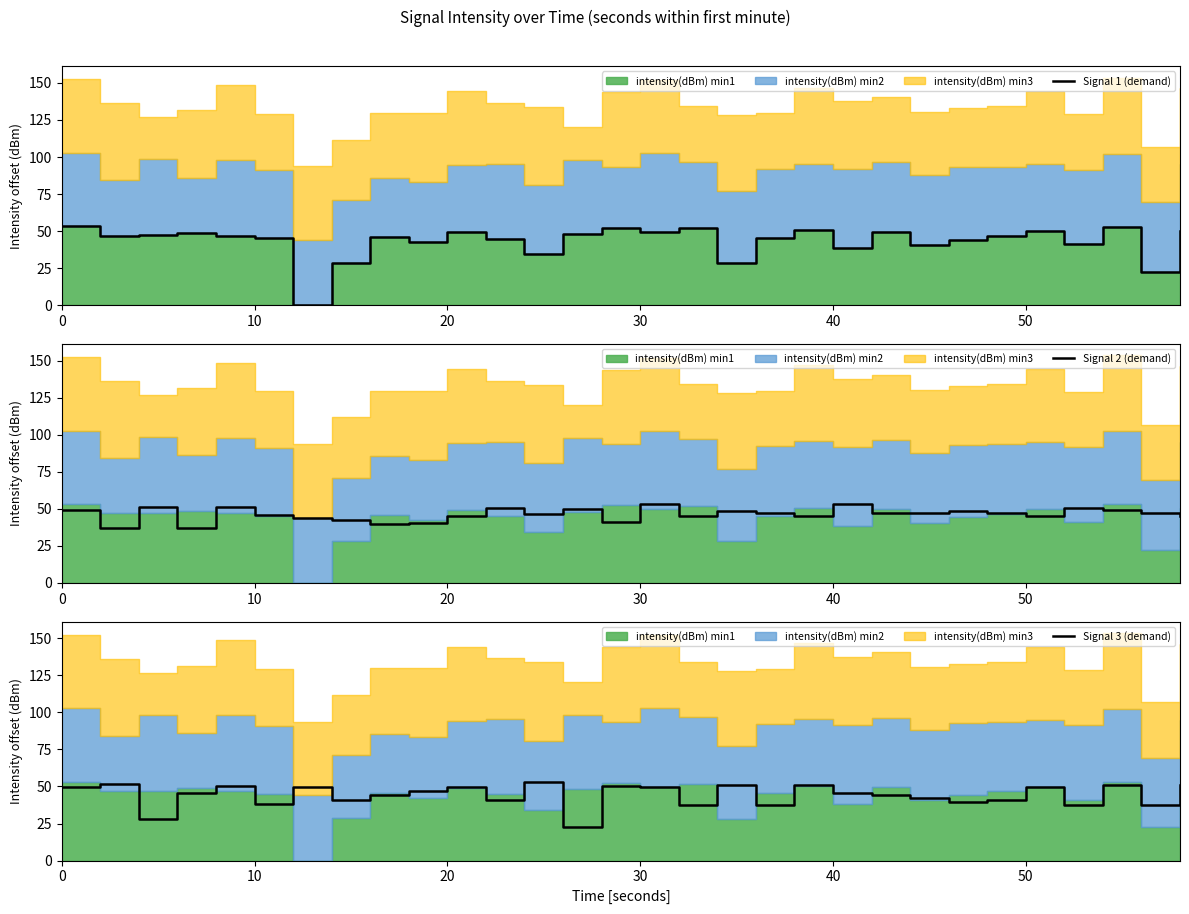

Which series has the largest total across all categories?

Signal 2 (demand)